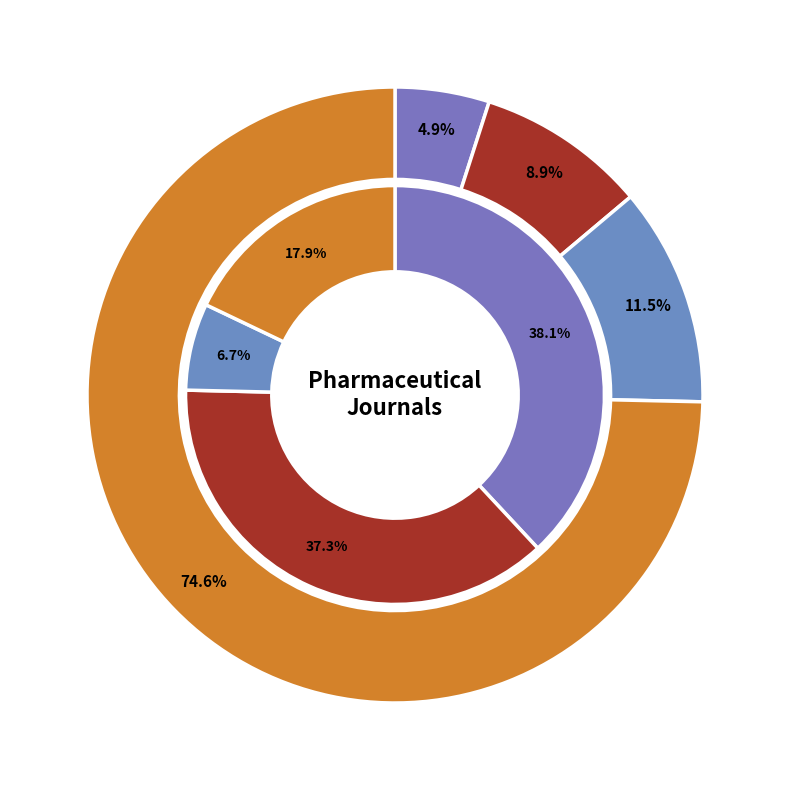

Which series has the widest spread of values?

Total Docs. (2018)